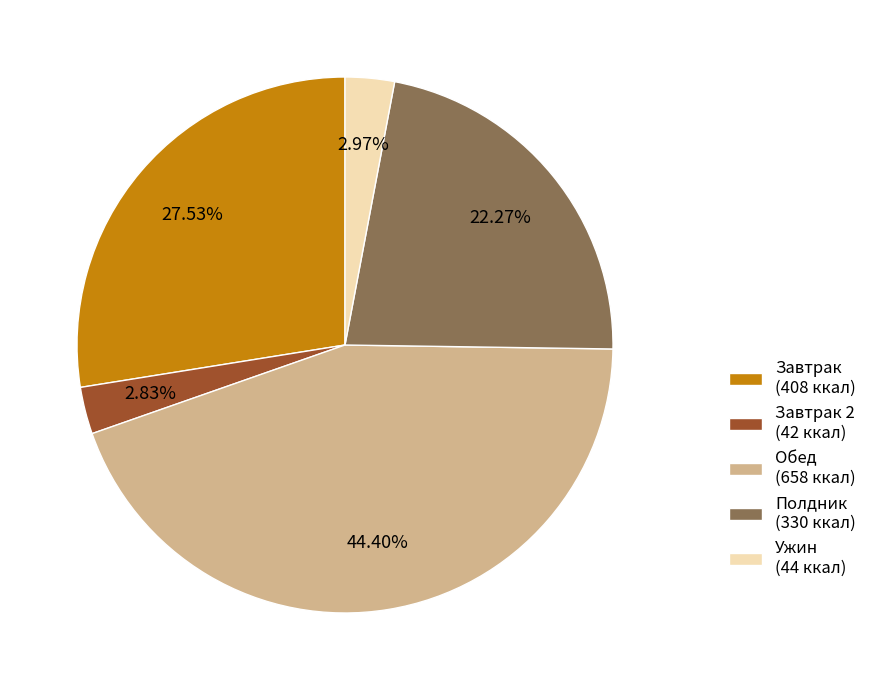

Which has a higher value, Завтрак 2 (42 ккал) or Обед (658 ккал)?

Обед (658 ккал)